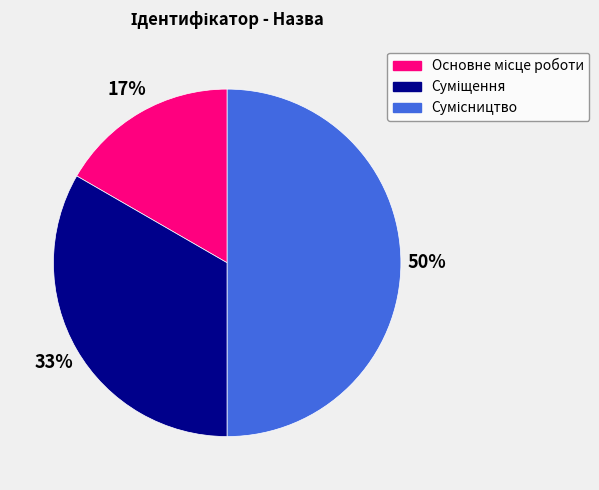

To the nearest percent, what is the average slice percentage?

33%